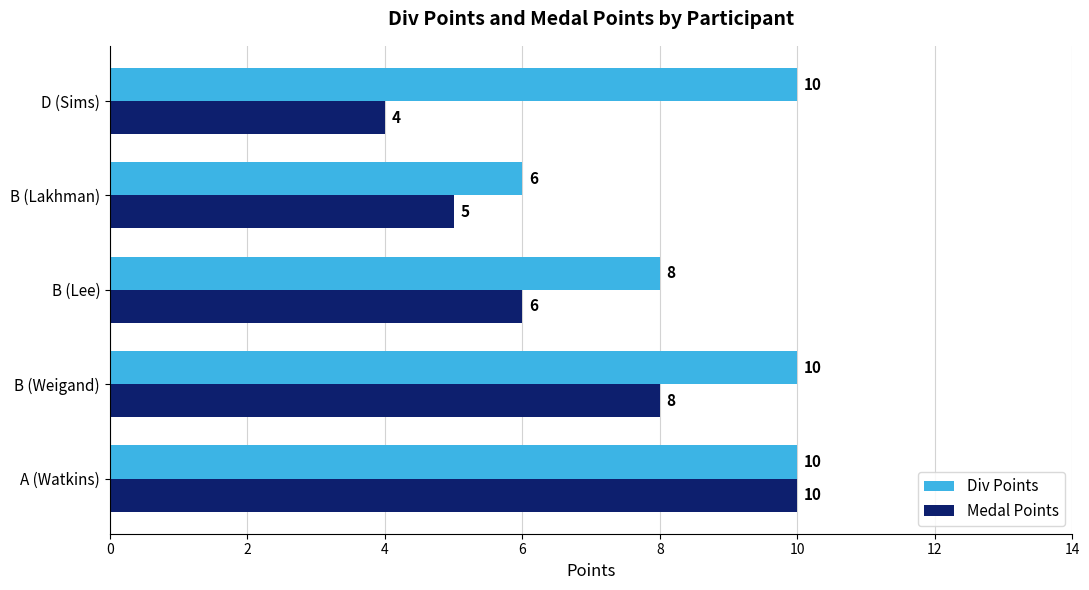

Which series has the largest range (max minus min)?

Medal Points